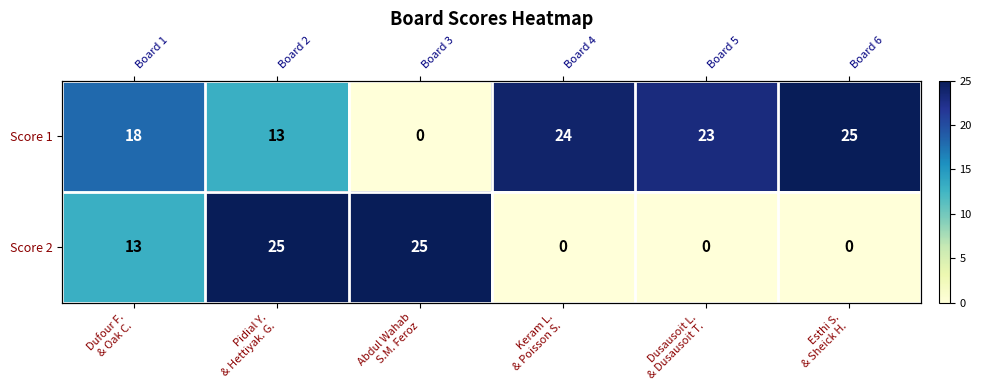

What is the sum of the Score 1 values at Abdul Wahab S.M. Feroz and Dusausoit L. & Dusausoit T.?

23